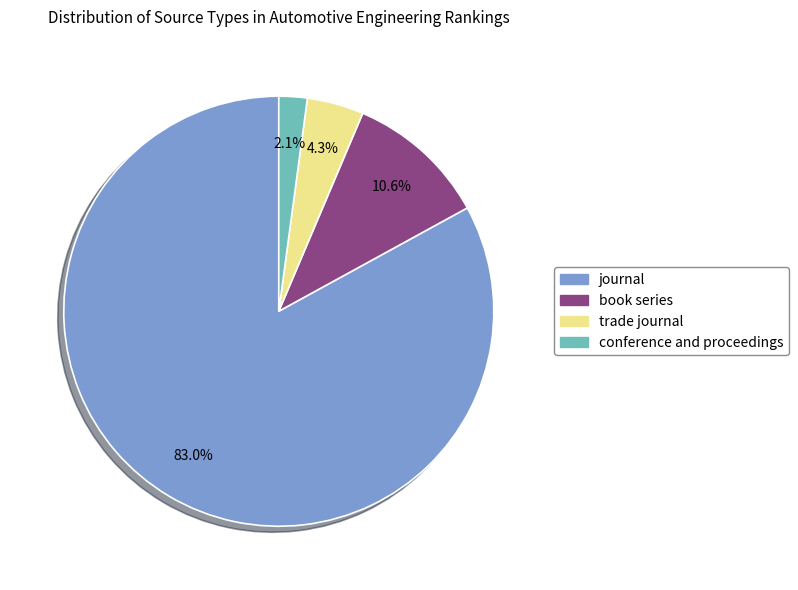

Which category has the smallest portion of the pie?

conference and proceedings